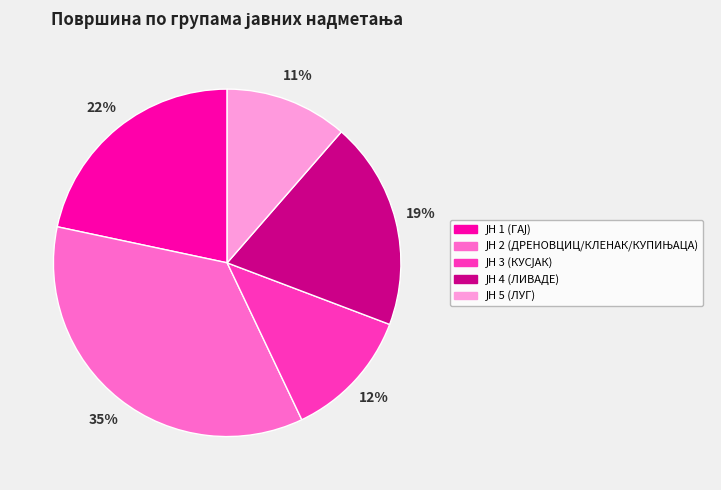

Is there a majority slice in this chart?

No